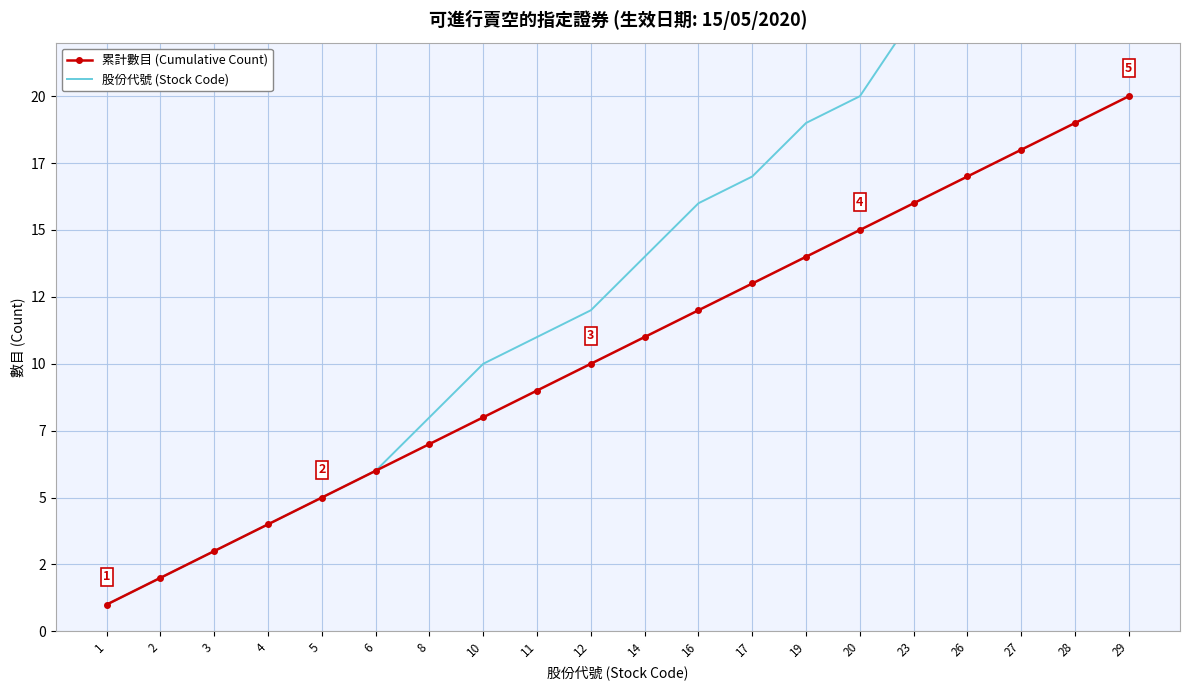

True or false: 股份代號 (Stock Code) and 累計數目 (Cumulative Count) cross at least once.

False